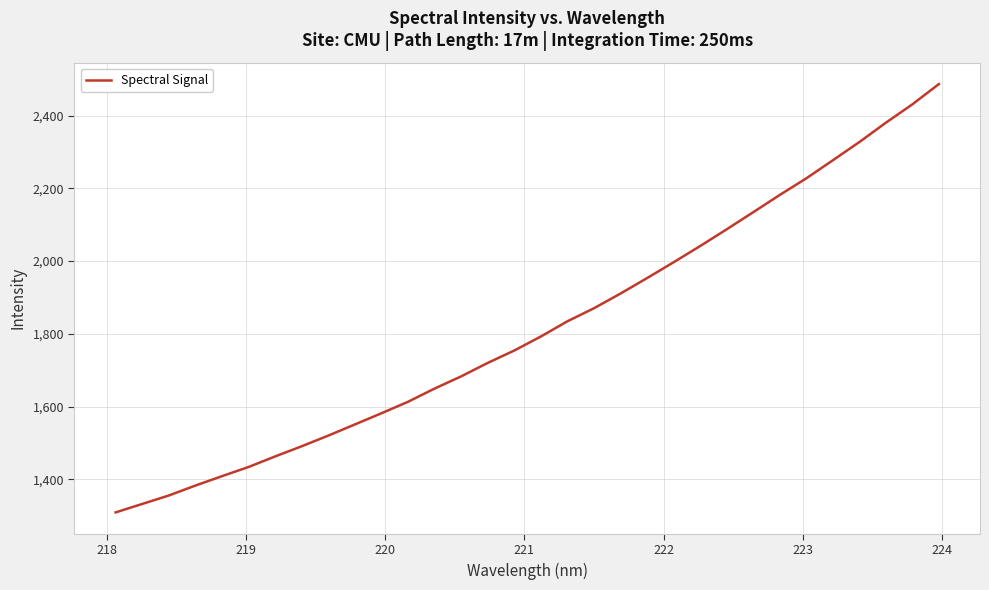

What is the difference between the maximum and minimum values?

1177.9